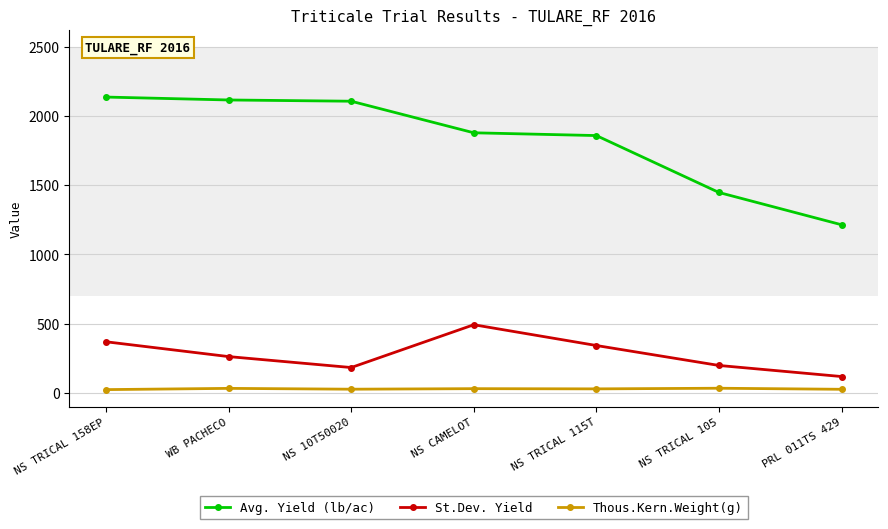

What is the label of the 2nd point from the left?

WB PACHECO